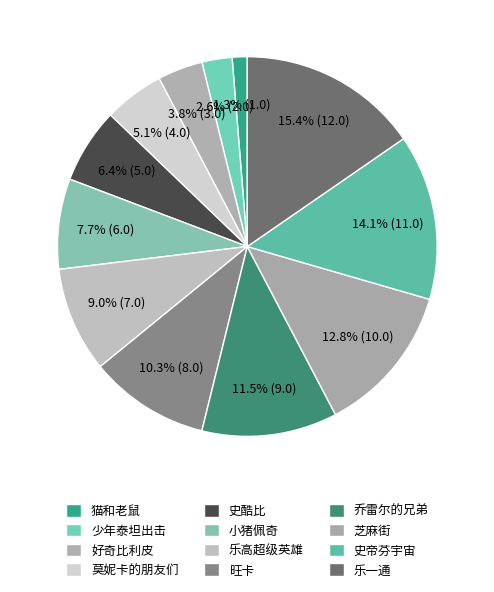

What percentage is the 莫妮卡的朋友们 slice, to the nearest percent?

5%